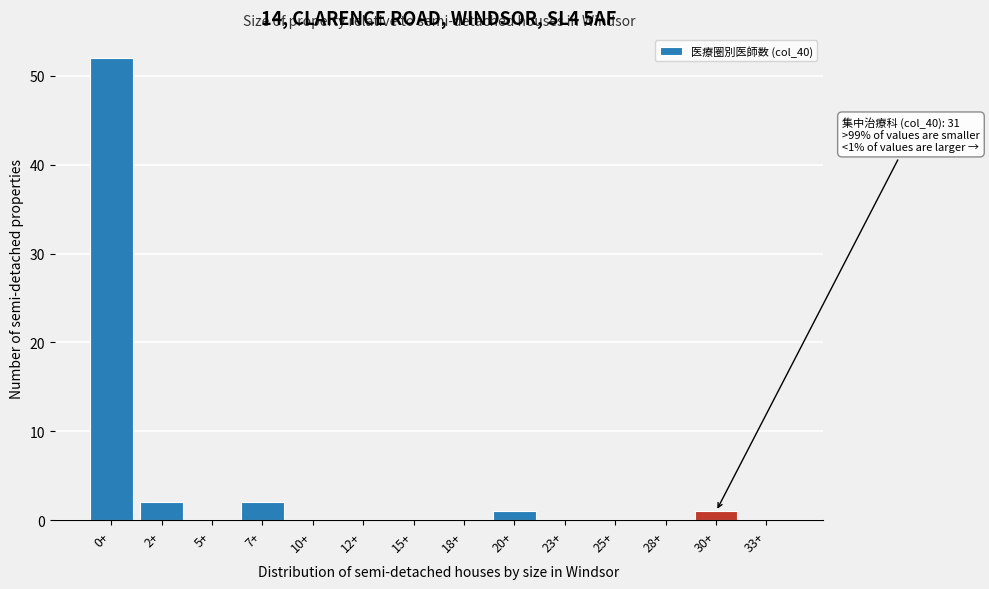

Reading left to right, list all the values displayed in this chart.

0+=52	2+=2	5+=0	7+=2	10+=0	12+=0	15+=0	18+=0	20+=1	23+=0	25+=0	28+=0	30+=1	33+=0